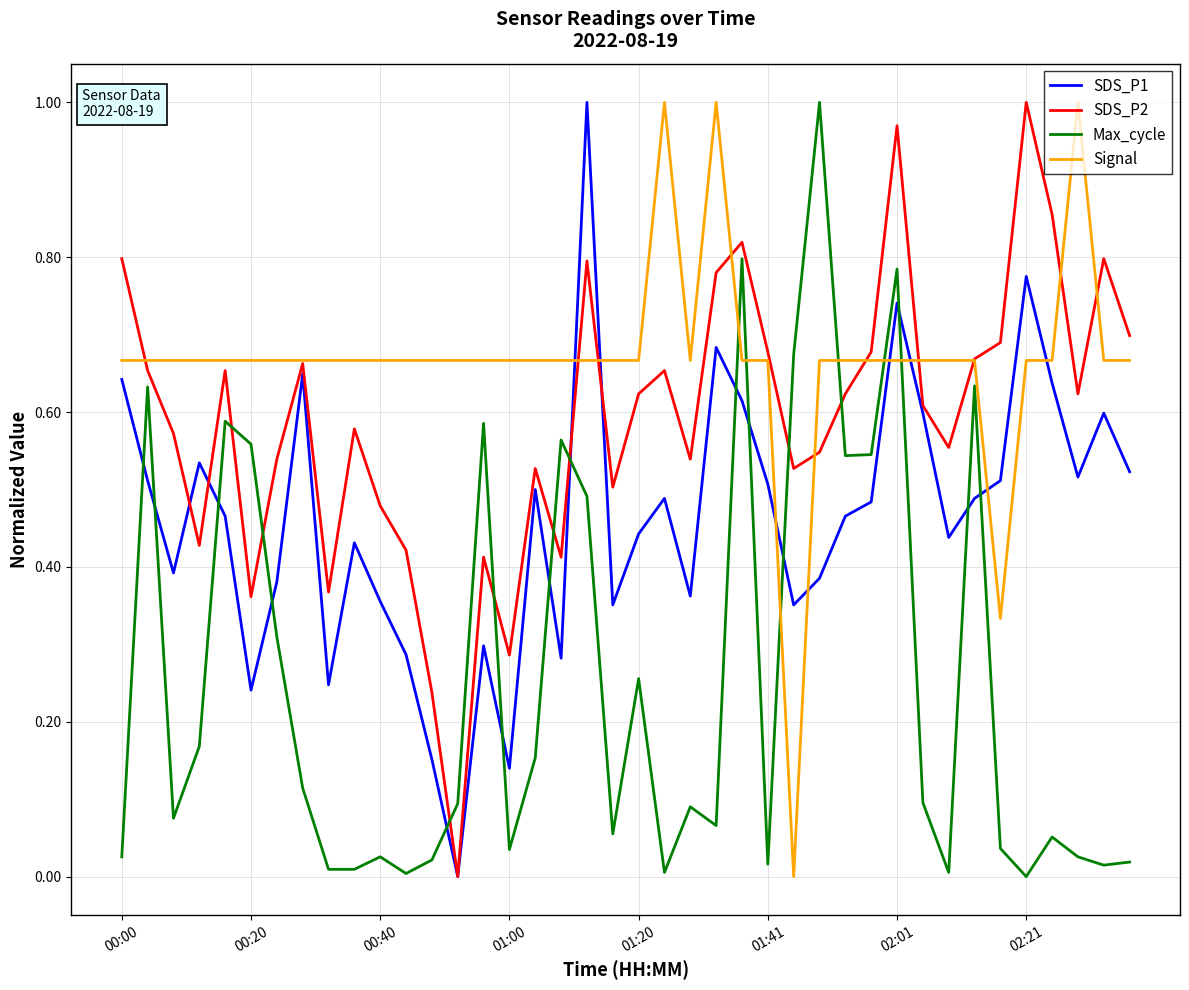

True or false: SDS_P1 and Signal cross at least once.

True